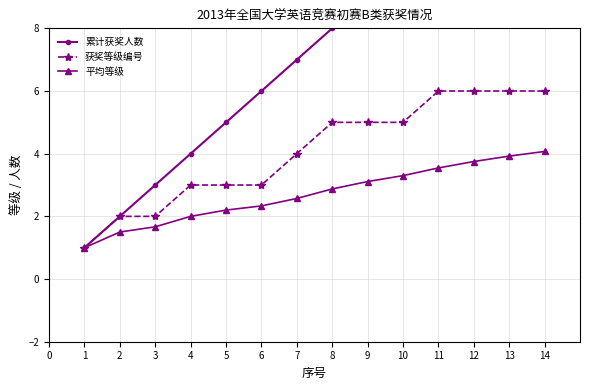

True or false: 获奖等级编号 has more than 2 interior local peaks.

False